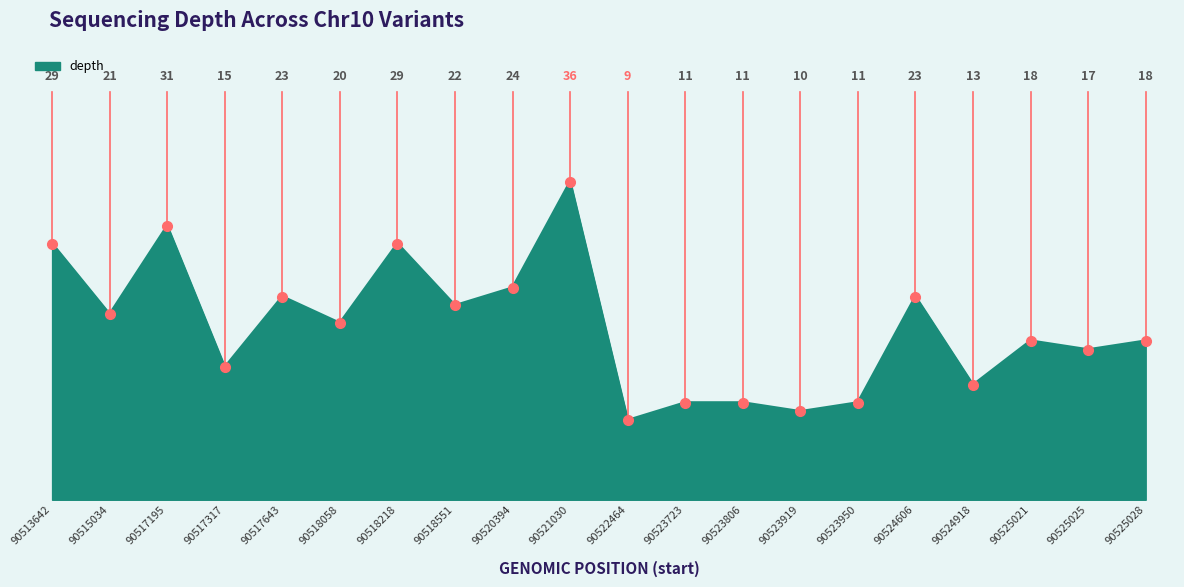

The chart shows a value of 22 at 90518551. True or false?

True